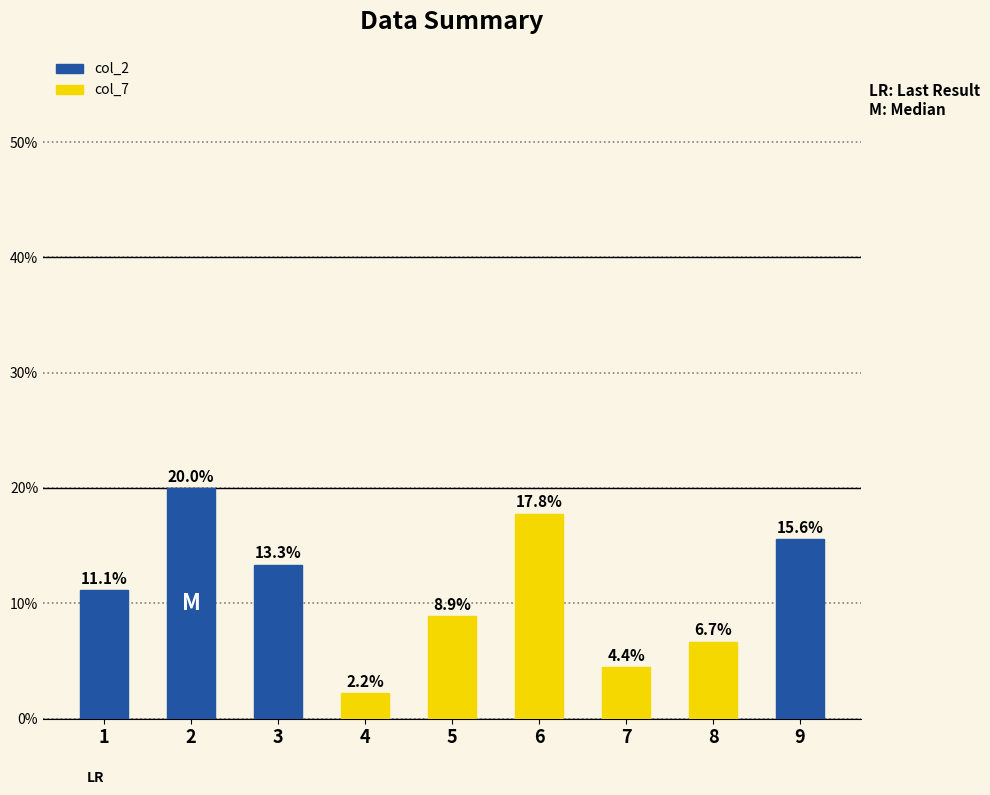

Rank the categories by value from lowest to highest.

4, 7, 8, 5, 1, 3, 9, 6, 2